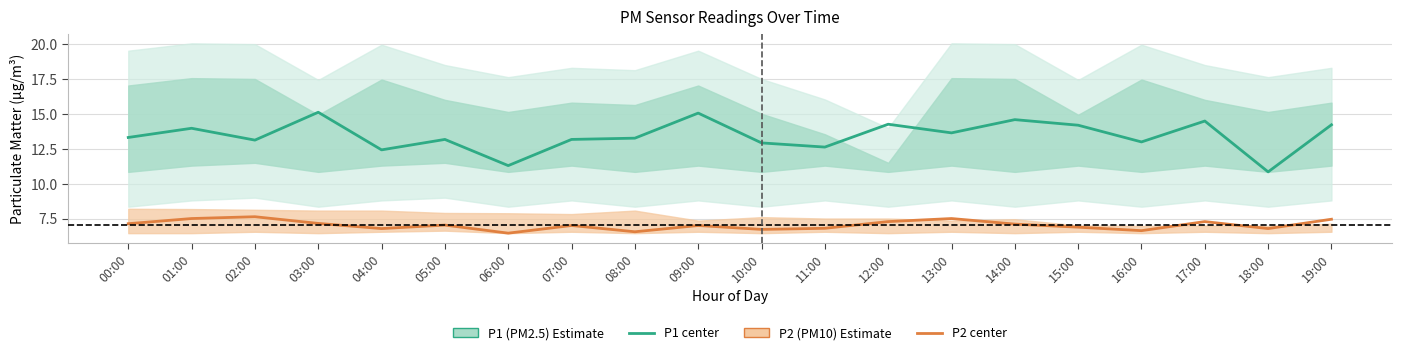

At how many categories does at least one series exceed 14?

7